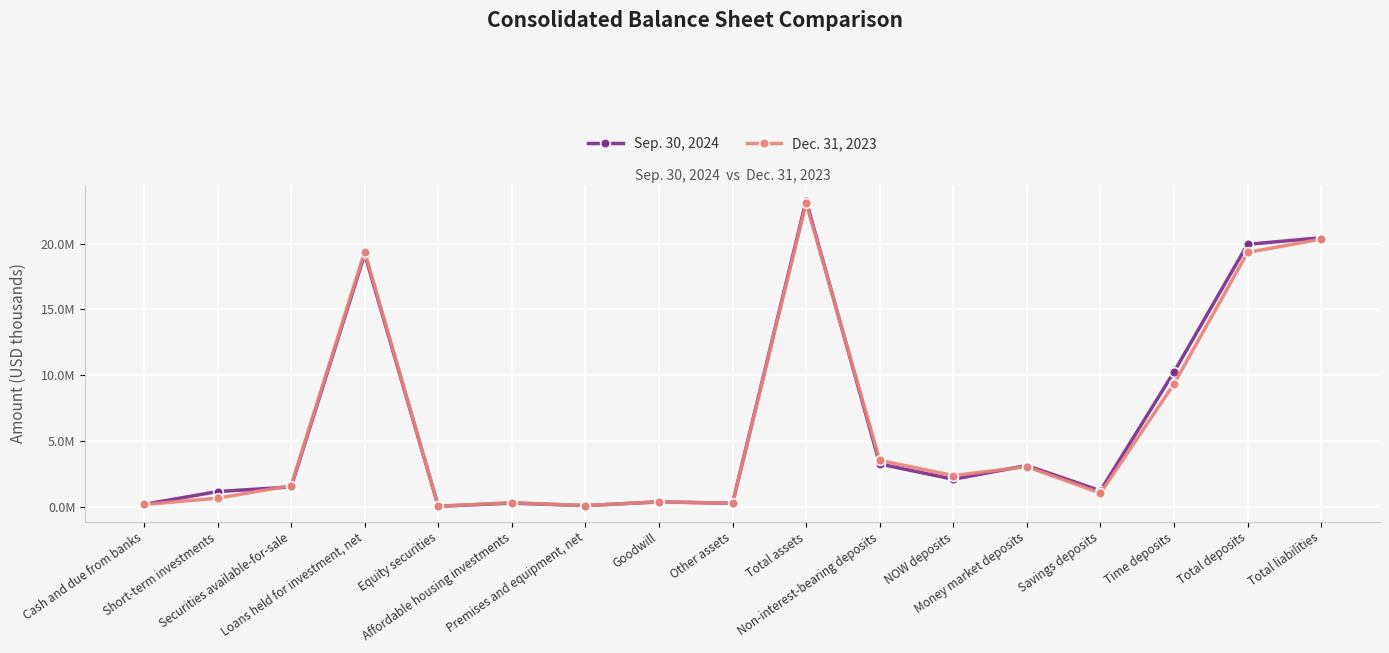

What are all the series names shown in the legend?

Sep. 30, 2024, Dec. 31, 2023